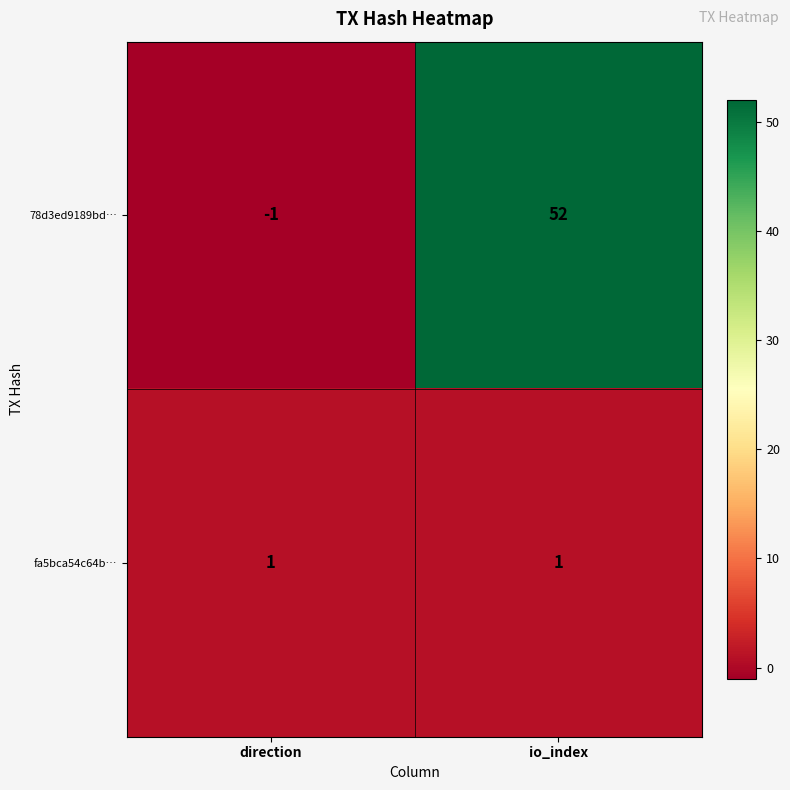

List the series in order of their peak value, lowest first.

fa5bca54c64b…, 78d3ed9189bd…